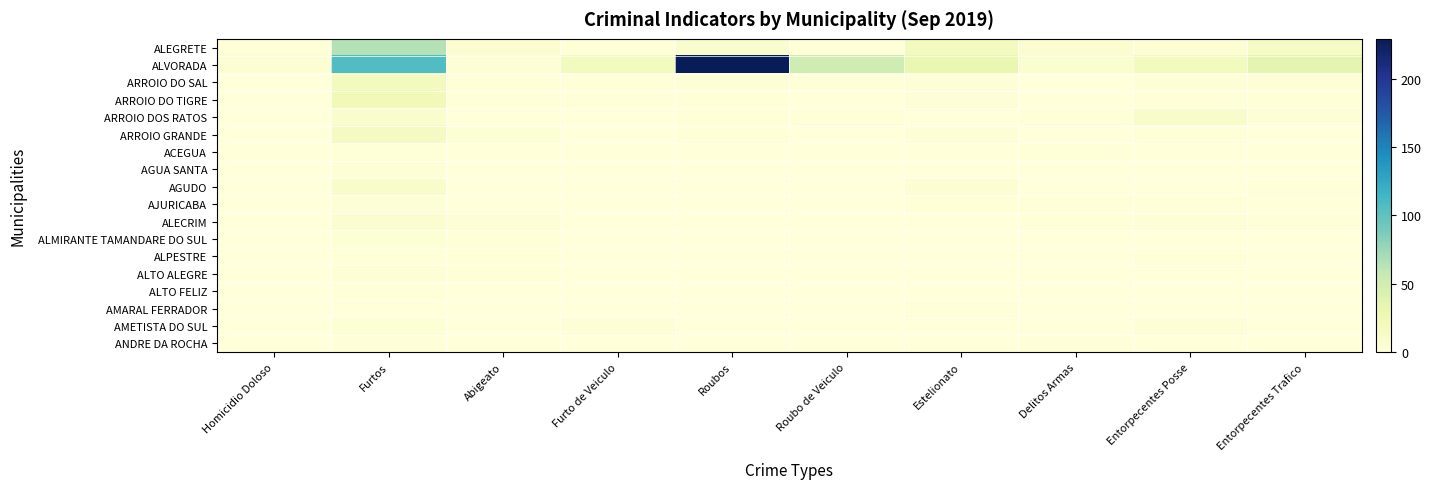

What is the total value across all series at Furtos?

278